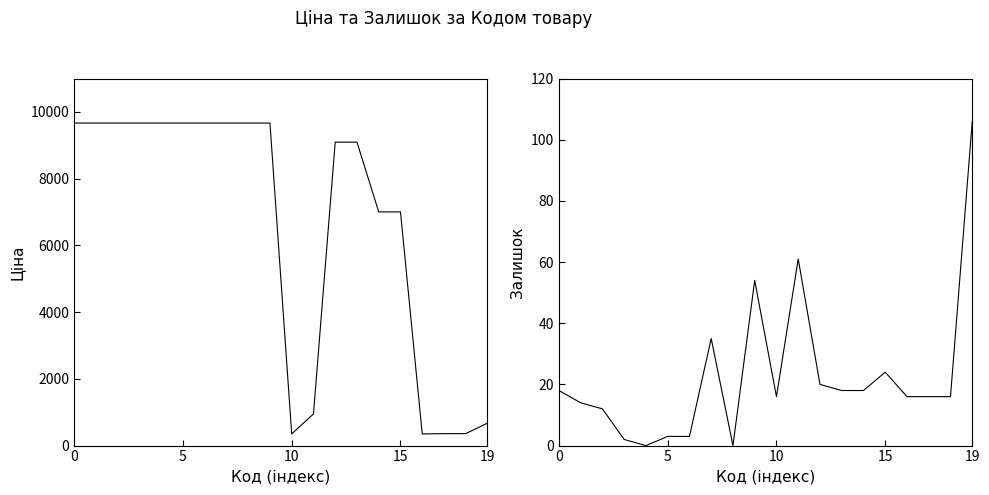

Does the chart have visible grid lines?

No